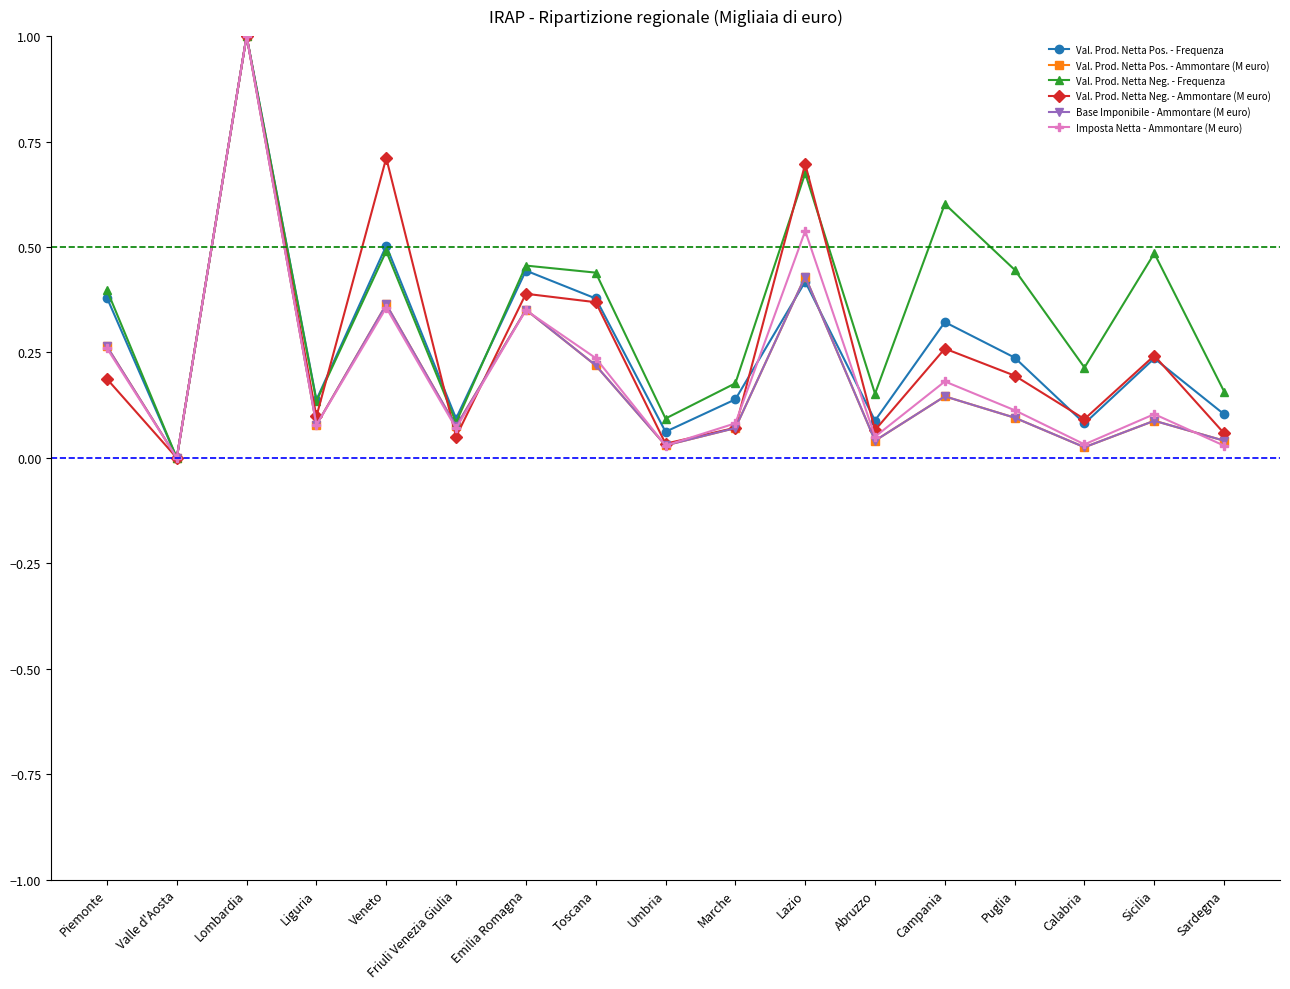

Which category has the highest value in the Val. Prod. Netta Neg. - Frequenza series?

Lombardia